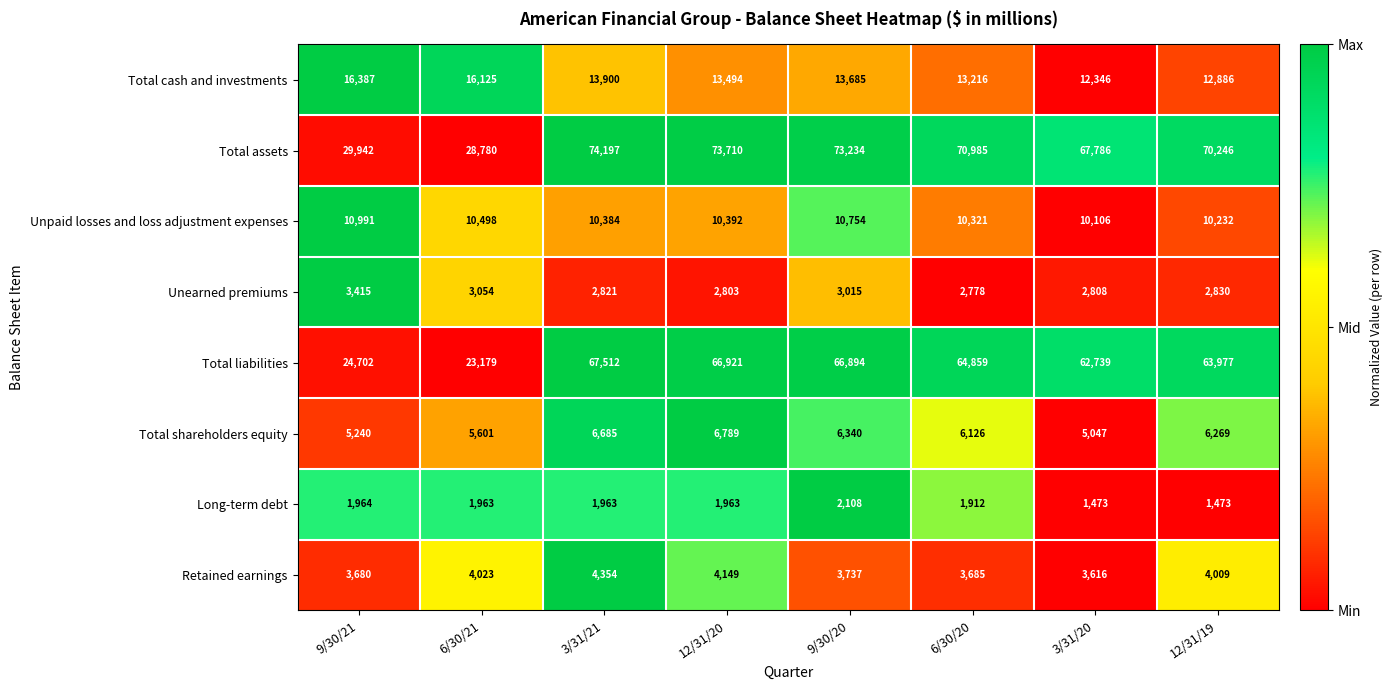

Is it true that Total assets equals 28780 at 6/30/21?

True